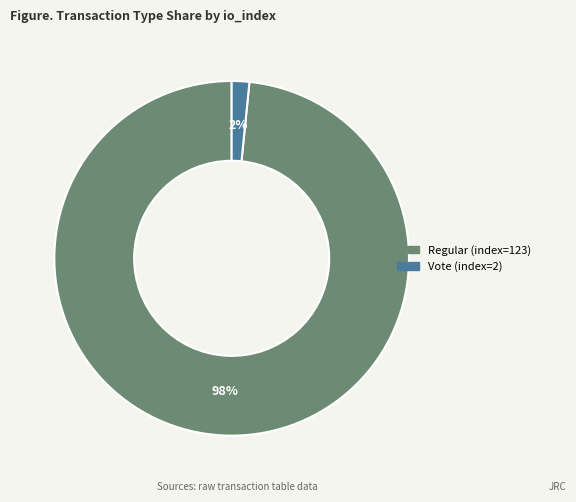

Is there any slice that represents more than half of the pie?

Yes